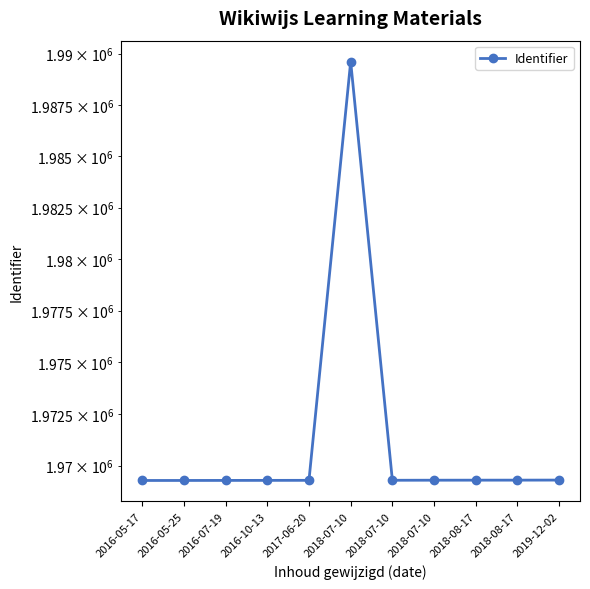

What is the ratio of the value at 2016-05-17 to the value at 2016-10-13?

1.0